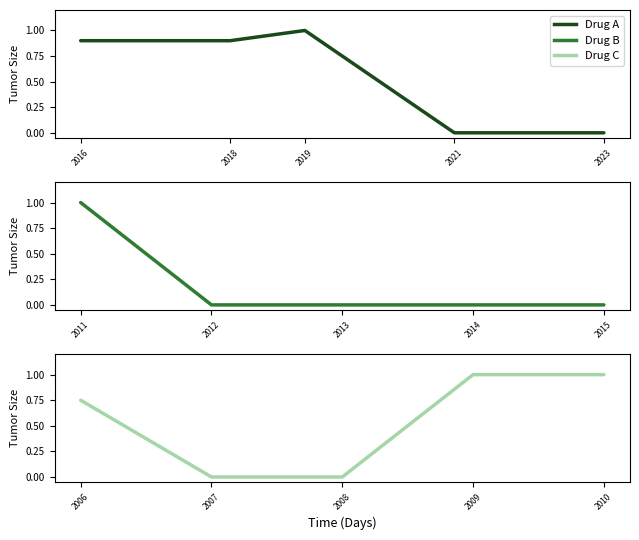

True or false: Drug B has more than 1 interior local peaks.

False